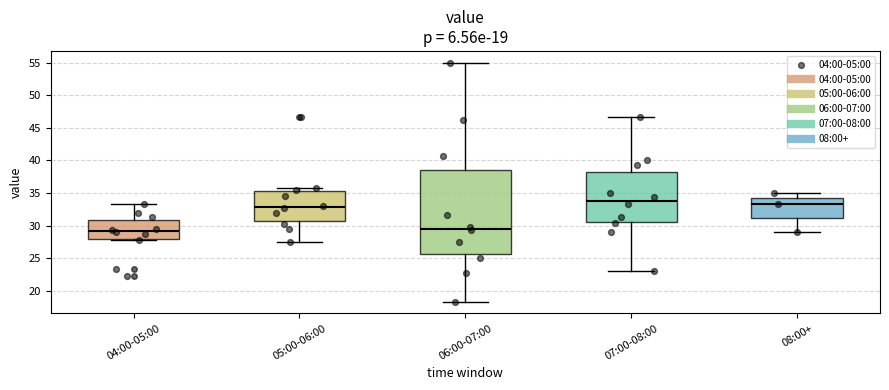

Comparing the boxes themselves (not the whiskers), which one is the tallest?

06:00-07:00